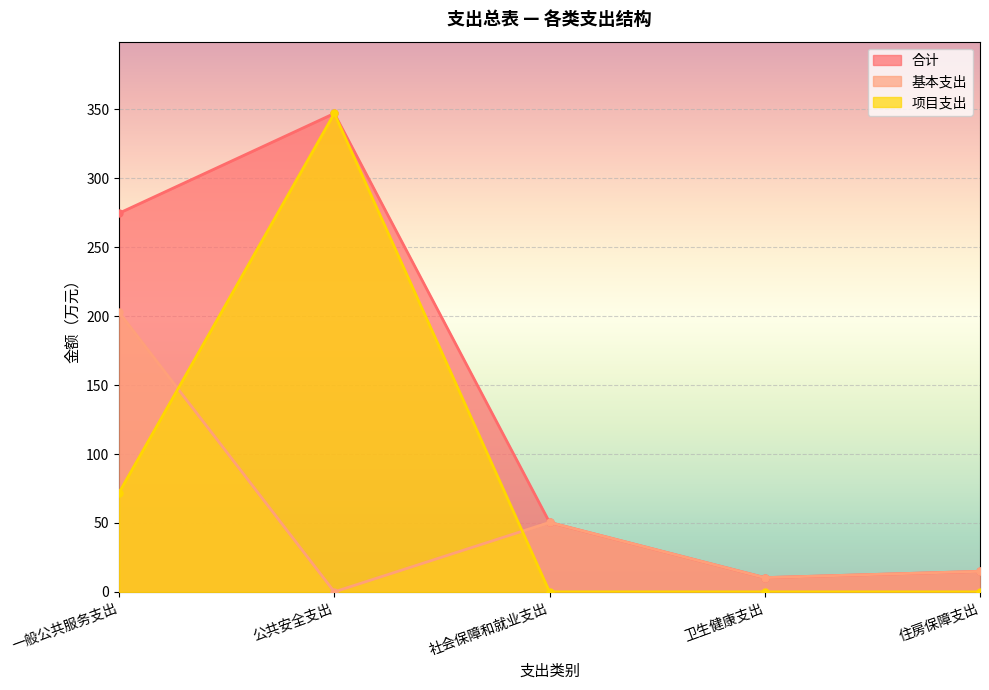

True or false: 基本支出 and 合计 cross at least once.

False